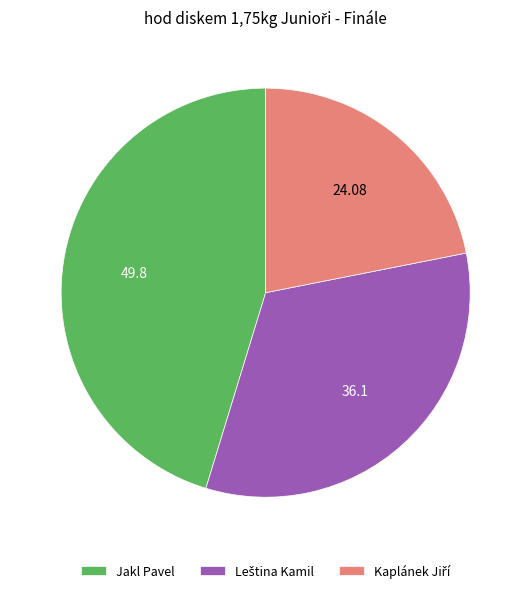

Which category has the biggest portion of the pie?

Jakl Pavel